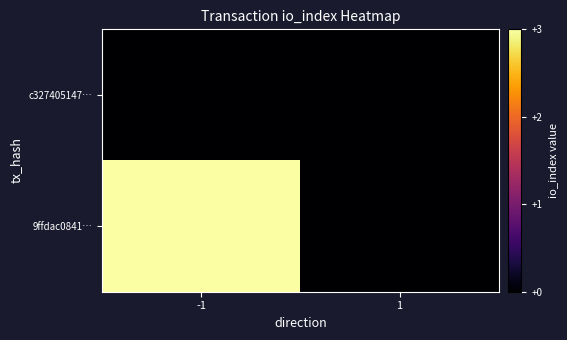

How many data points does each series have?

2